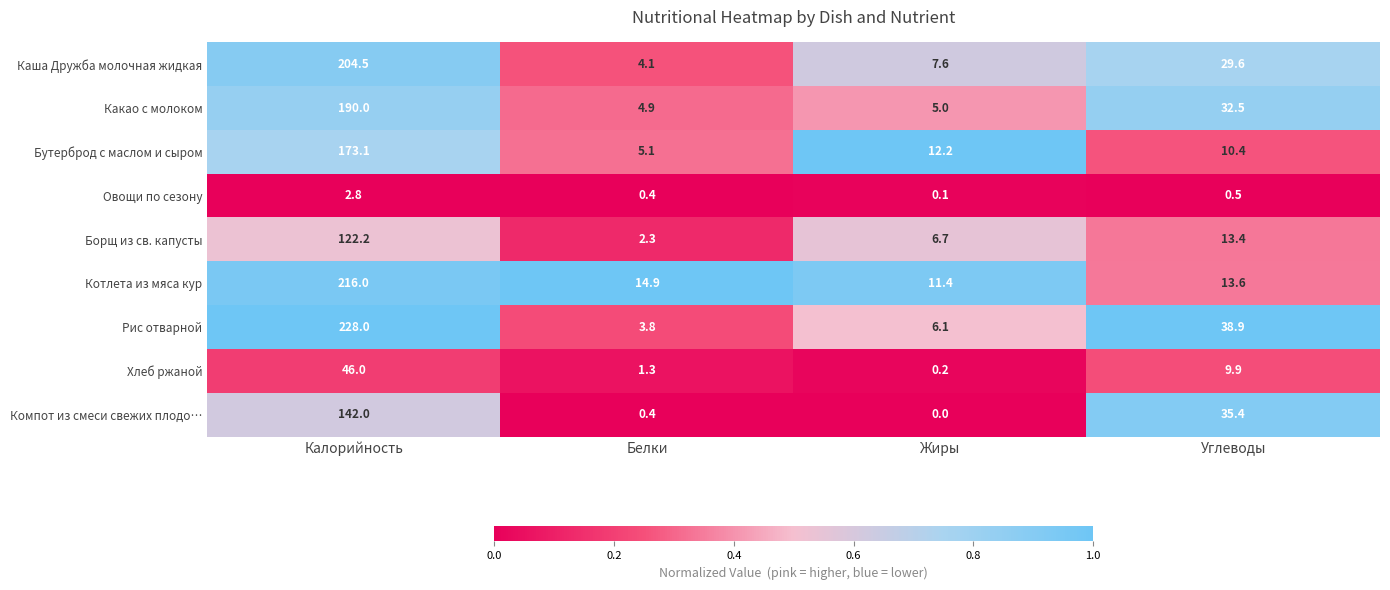

At which label is Какао с молоком closest to 97?

Углеводы